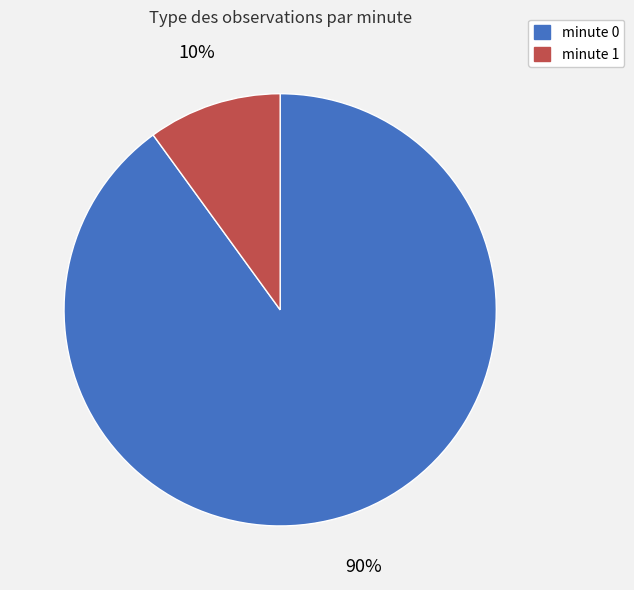

Combined, do minute 1 and minute 0 account for over 50%?

Yes